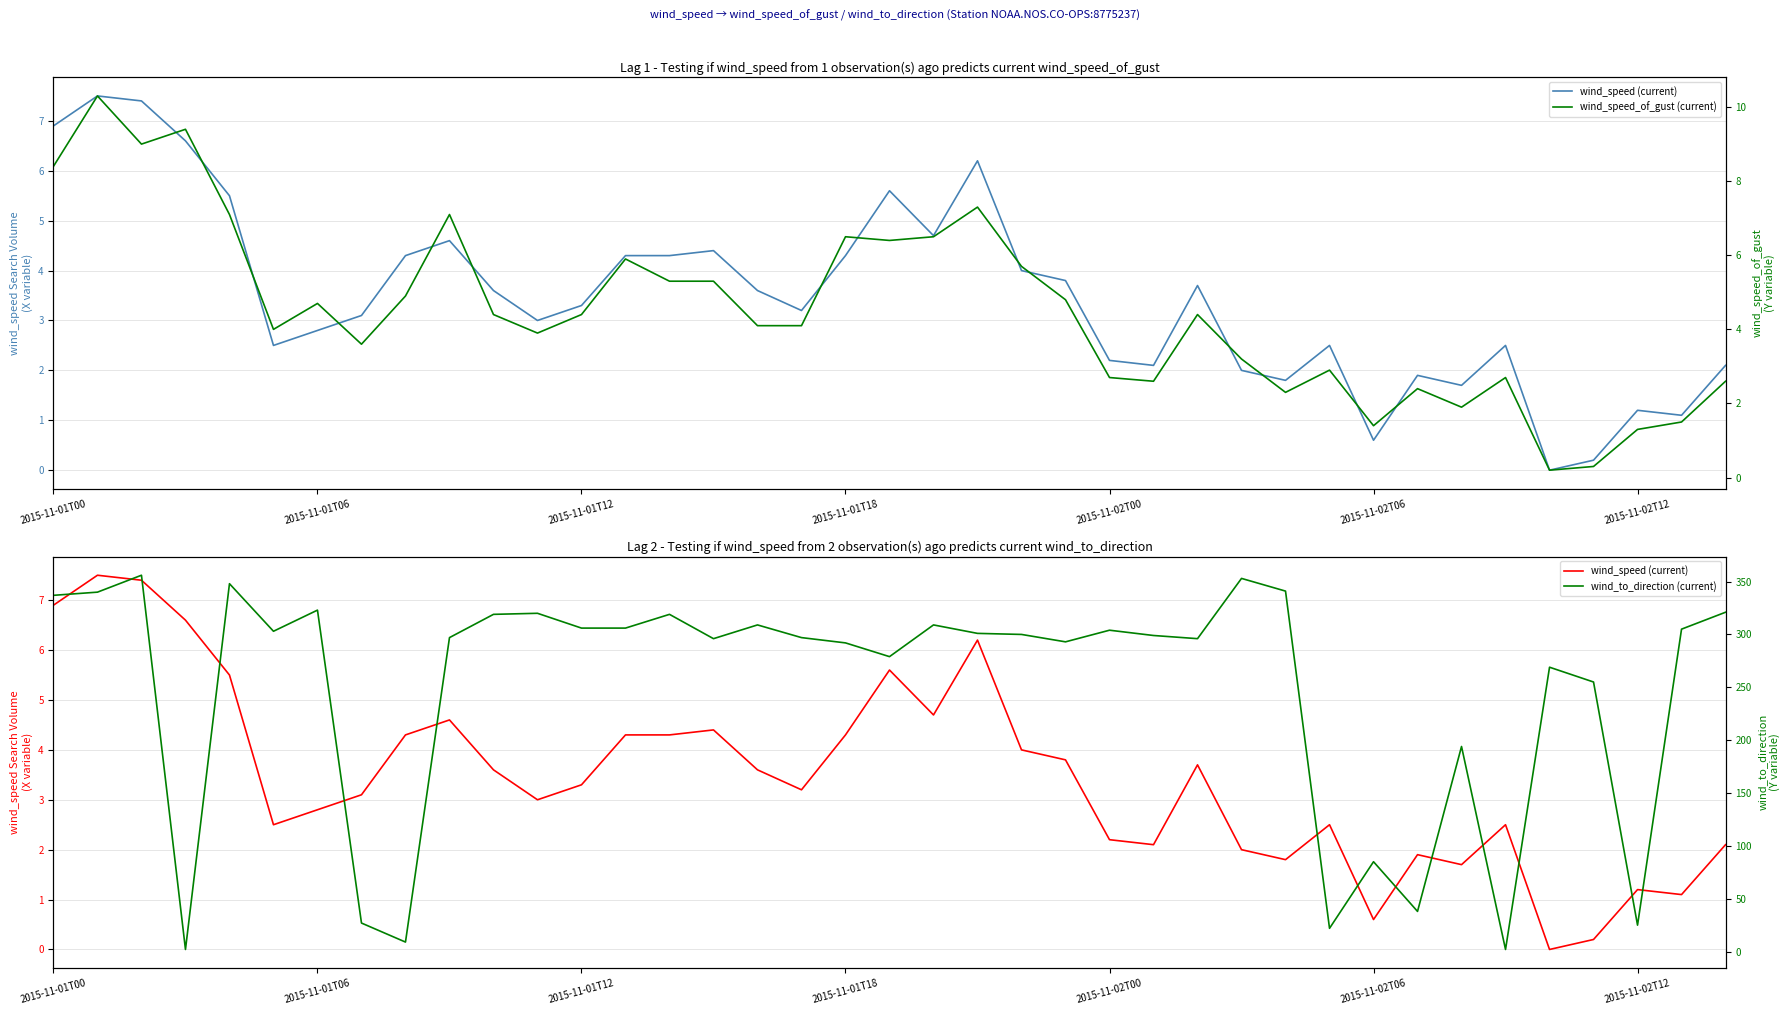

How many data points in wind_speed_of_gust (current) are above 4?

22